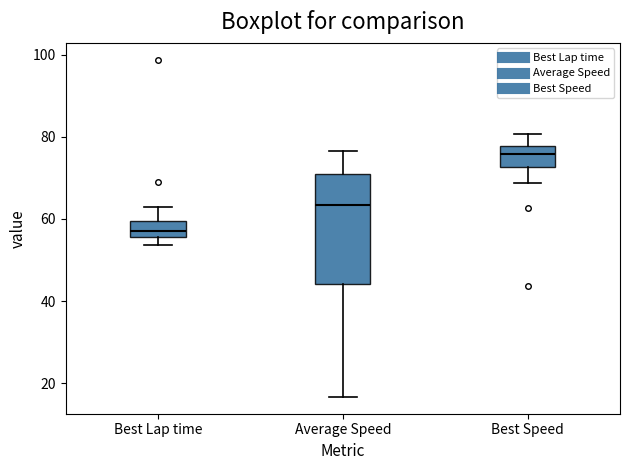

Reading left to right, read every box against the y-axis: the position of its median line, the range the box covers, and the ends of its whiskers. The values are not printed on the chart, so give them approximately, as read against the axis.

Best Lap time: median 56 (inside the box), box 56 to 60, whiskers 54 to 62
Average Speed: median 64, box 44 to 70, whiskers 16 to 76
Best Speed: median 76, box 72 to 78, whiskers 68 to 80